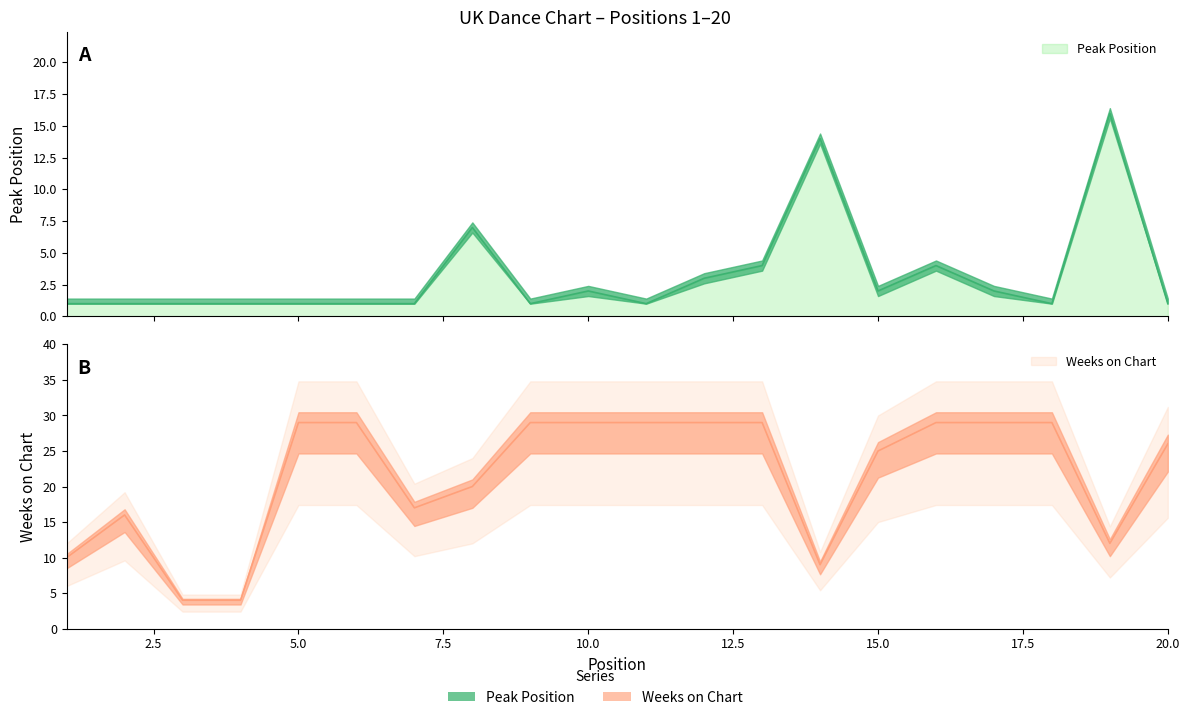

Is it true that Weeks on Chart equals 12 at 19?

True